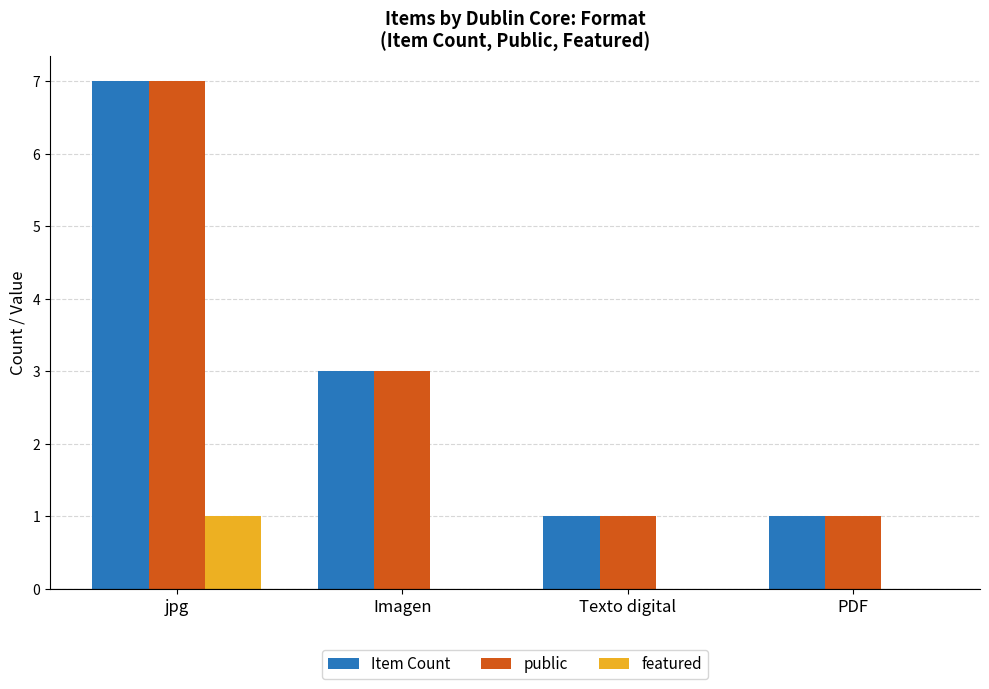

At which category is the sum across all series the highest?

jpg